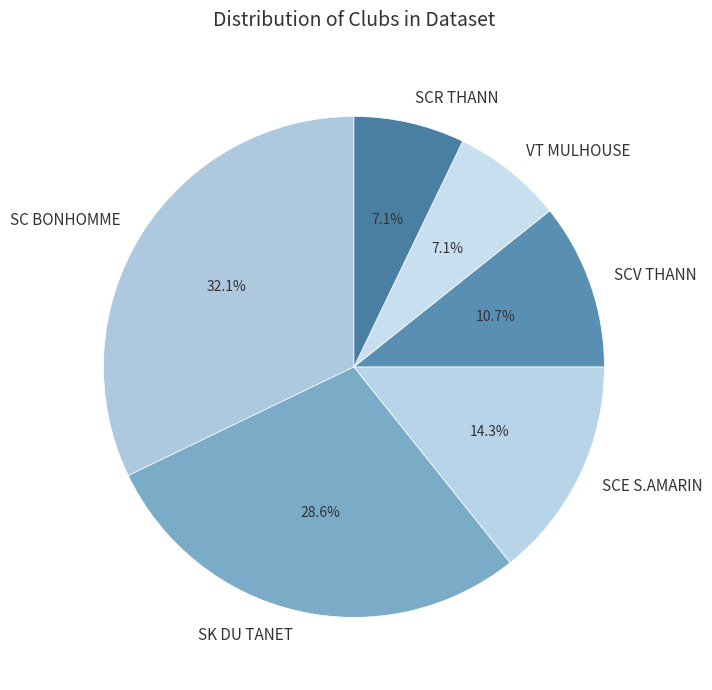

The SCR THANN slice represents 7% of the pie. True or false?

True